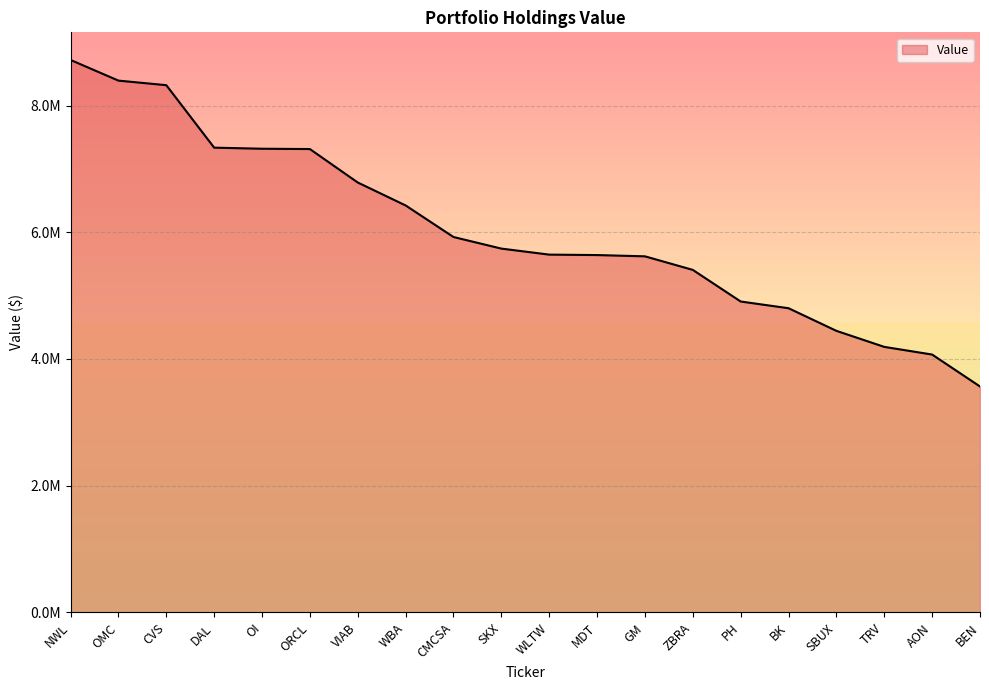

Does the chart have visible grid lines?

Yes